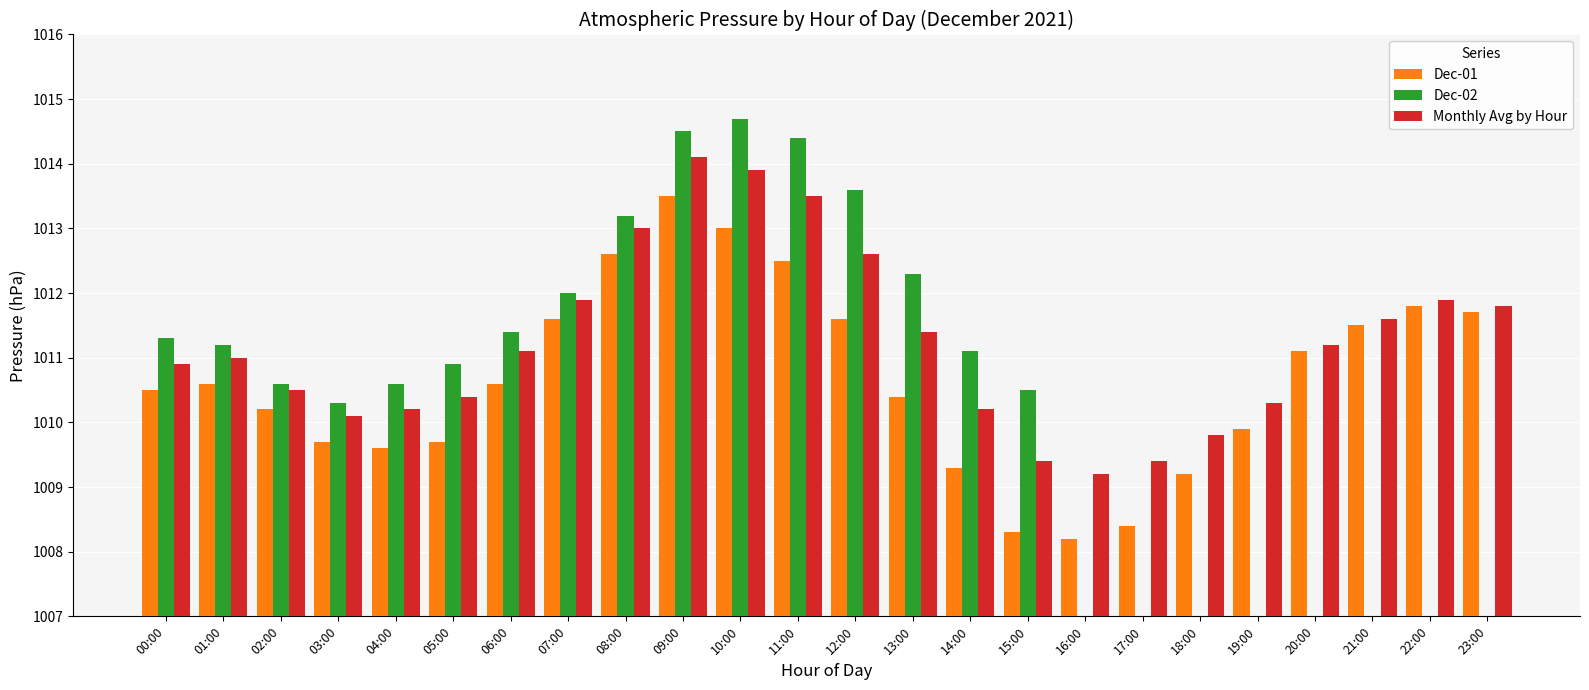

Which series has the largest total across all categories?

Monthly Avg by Hour